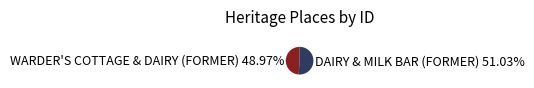

Does any single category account for the majority?

Yes